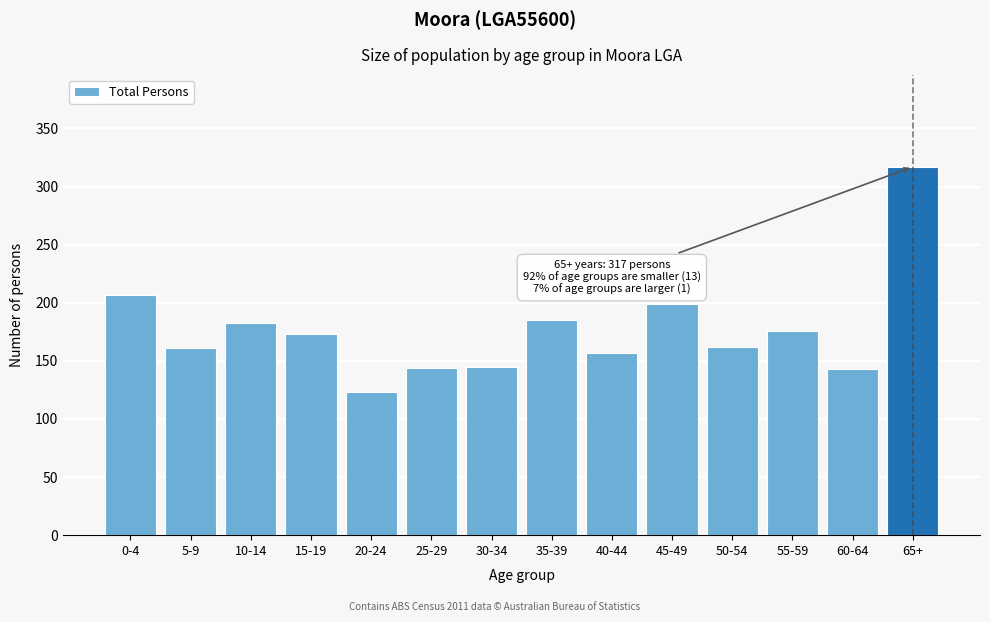

What position from the left is 45-49?

10